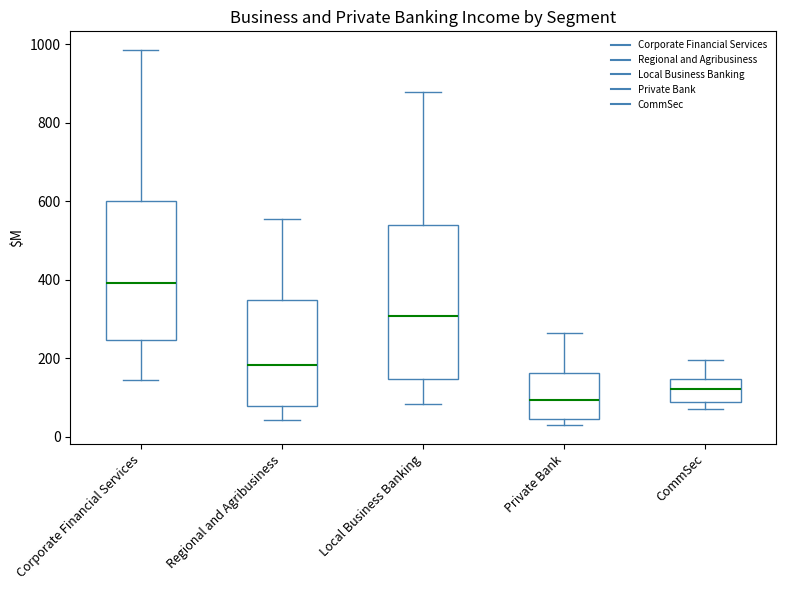

Which box is the tallest, from its lower edge to its upper edge?

Local Business Banking